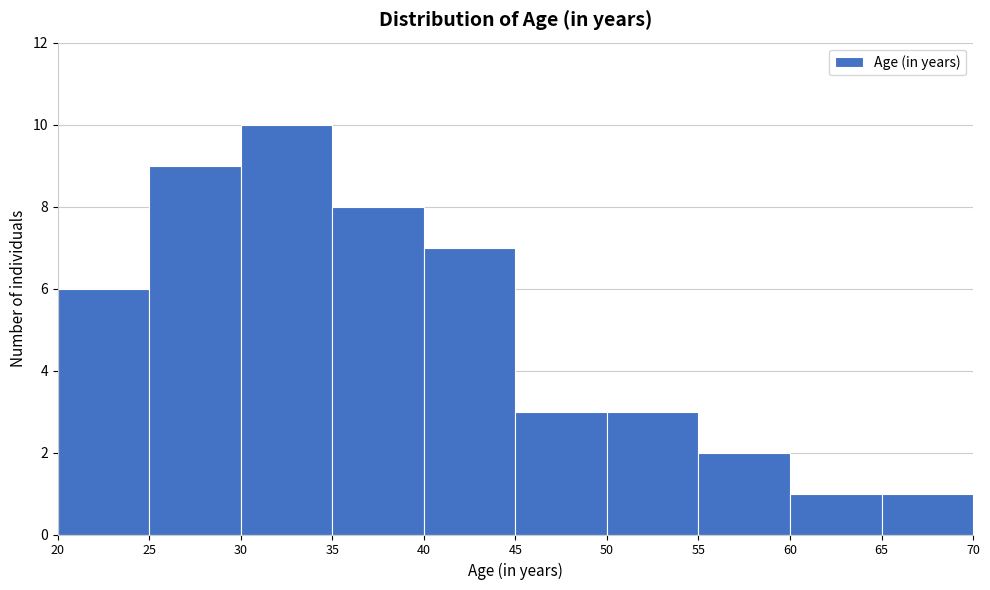

Reading left to right, list every bar in this chart as the range it spans on the x-axis followed by its height. The values are not printed on the chart, so give them approximately, as read against the axis.

20 to 25: 6
25 to 30: 9
30 to 35: 10
35 to 40: 8
40 to 45: 7
45 to 50: 3
50 to 55: 3
55 to 60: 2
60 to 65: 1
65 to 70: 1